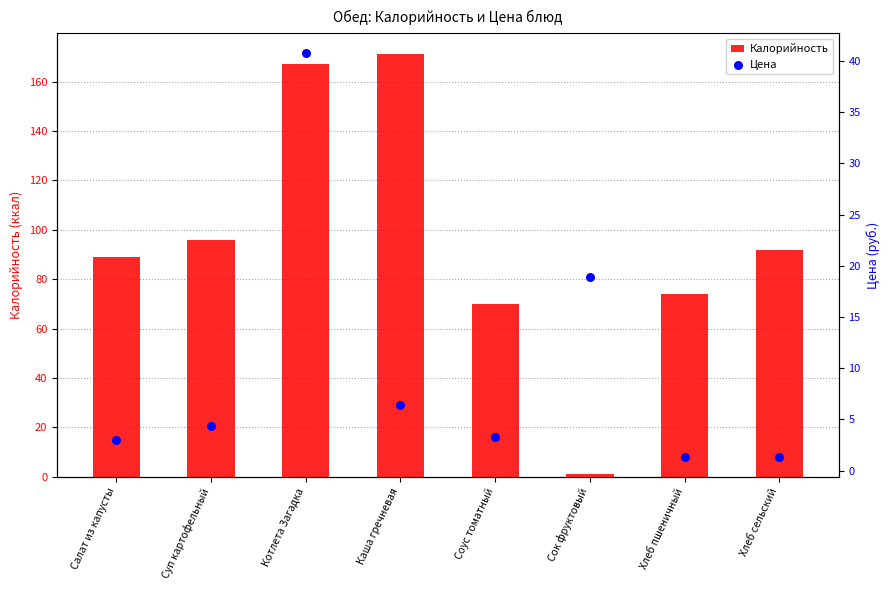

At how many categories does at least one series exceed 55?

7